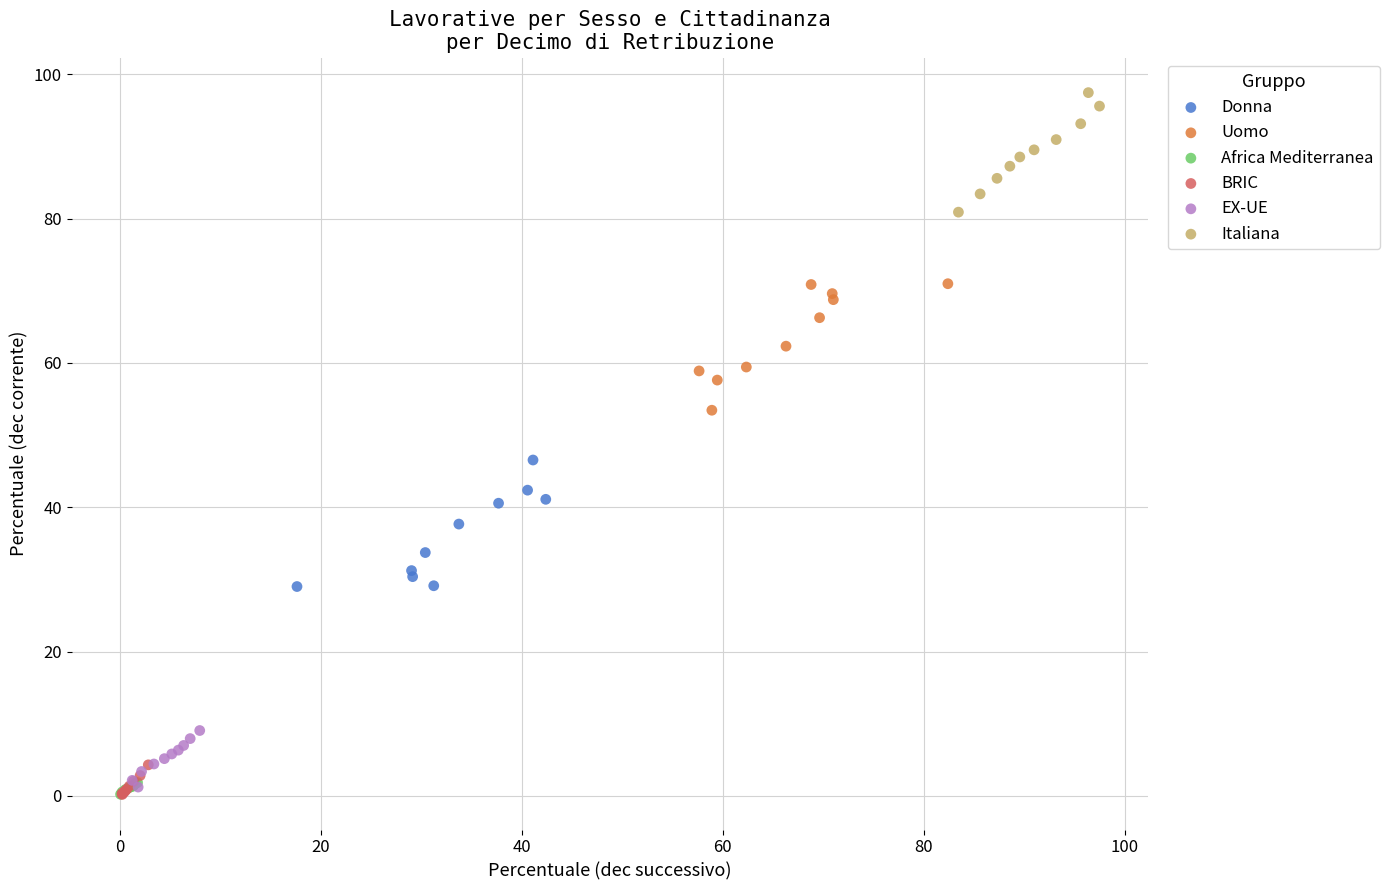

Which series contains the highest Y value?

Italiana